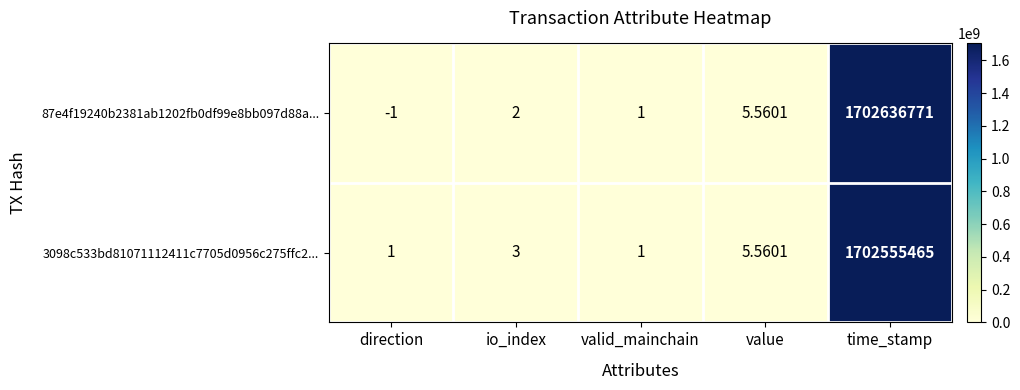

Which label corresponds to the largest value in the chart?

time_stamp